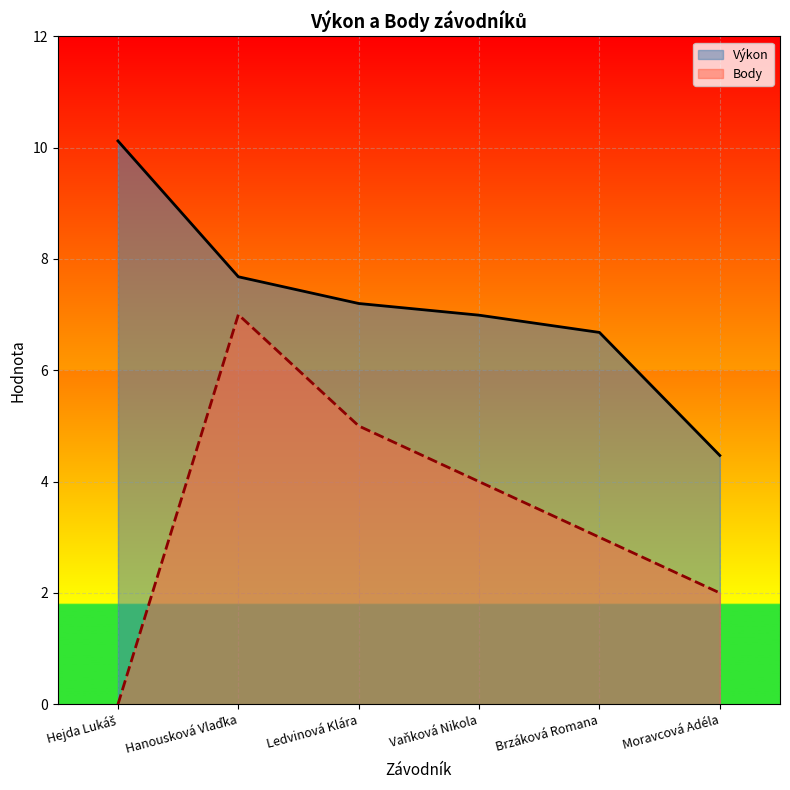

True or false: Výkon and Body cross at least once.

False